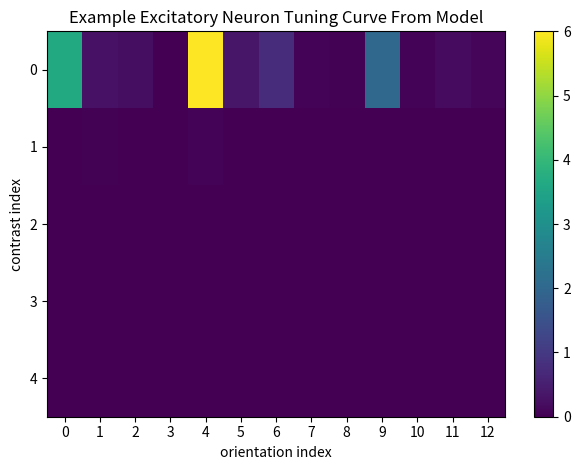

At how many categories does at least one series exceed 3?

2